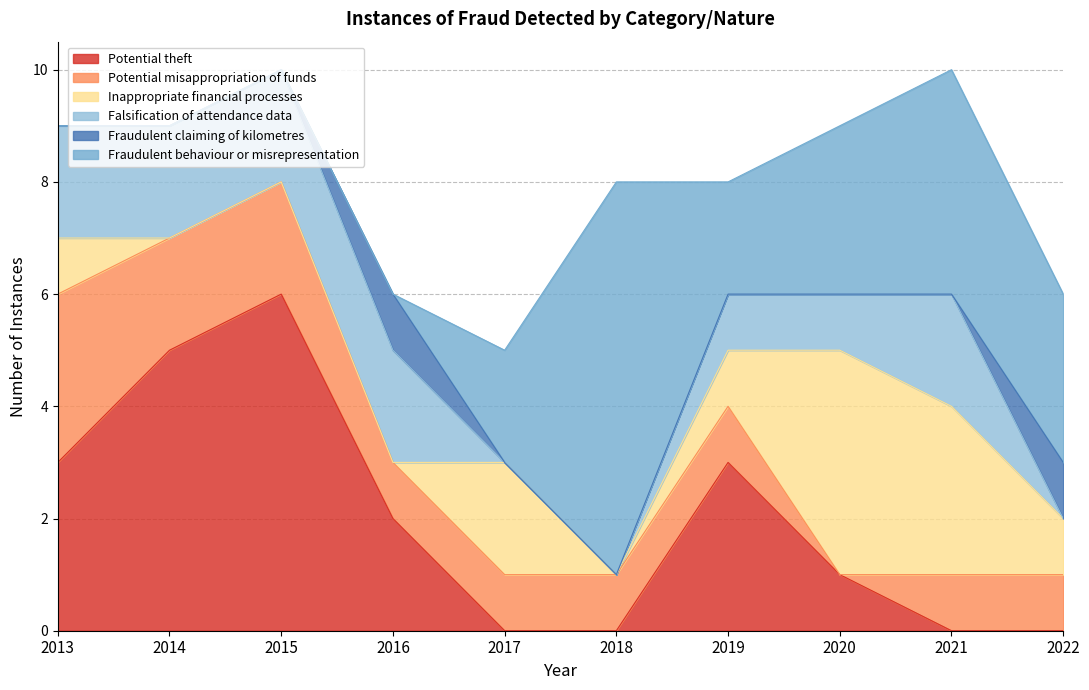

Is it true that Fraudulent claiming of kilometres equals 0 at 2020?

True